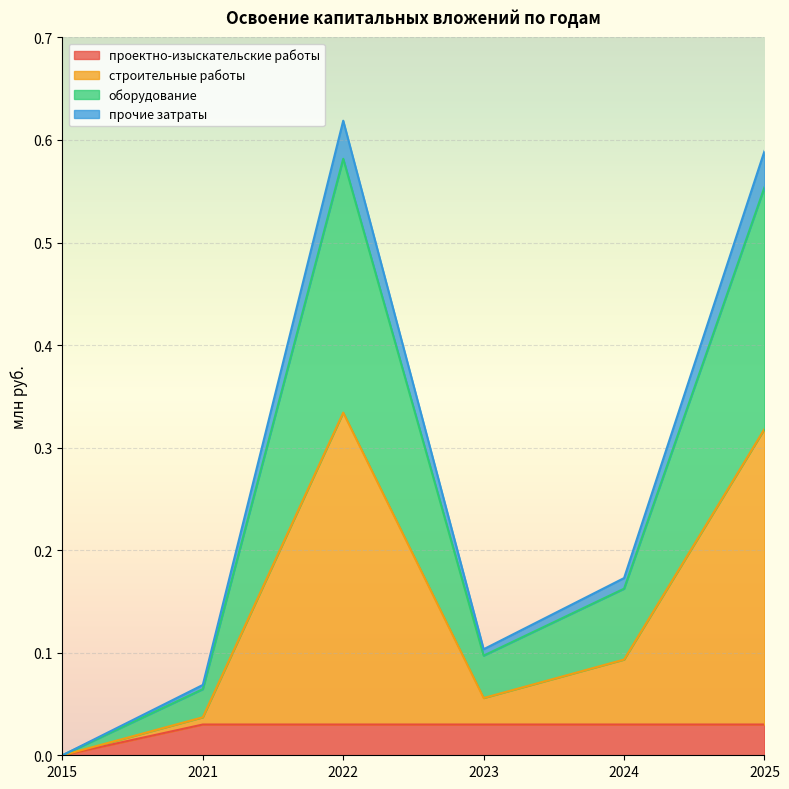

What is the spread (max minus min) of values at 2022?

0.6